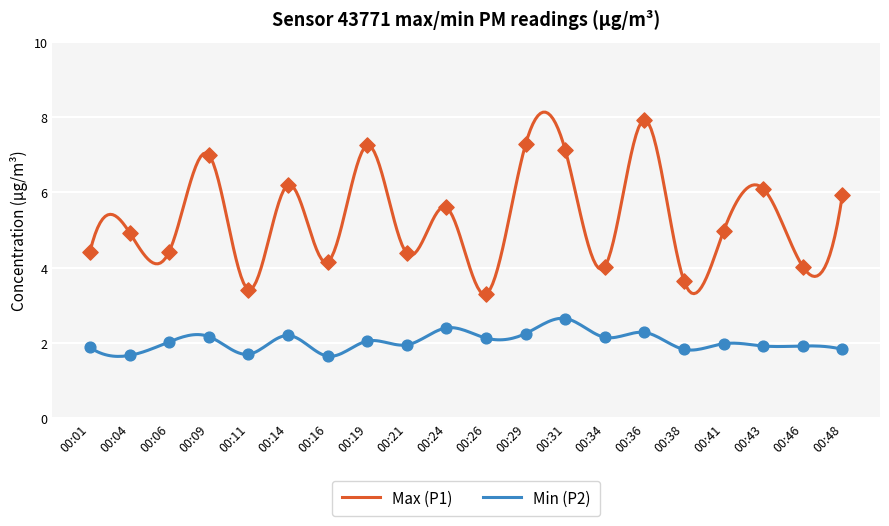

Which series has the largest total across all categories?

Max (P1)